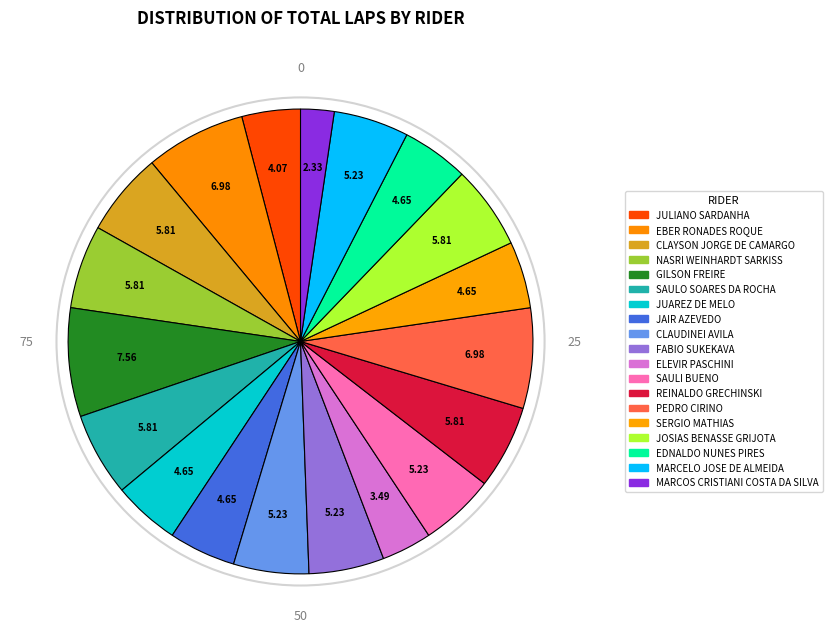

How many segments does this pie chart have?

19